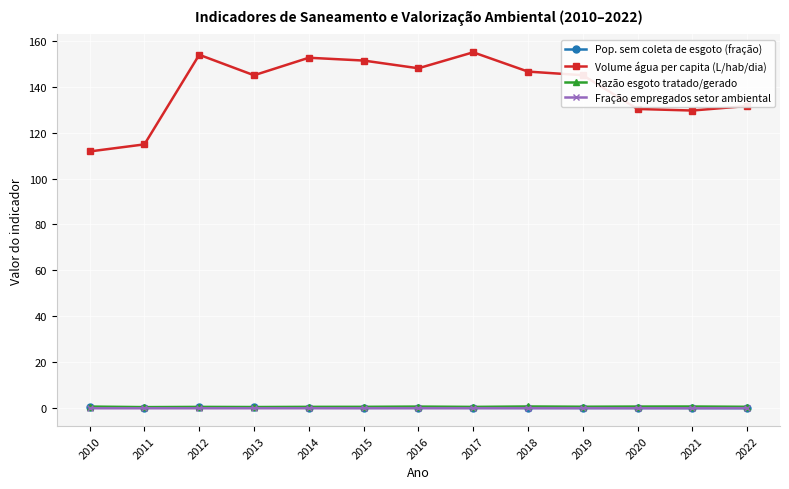

What is the value of the Volume água per capita (L/hab/dia) point at the 12th from the left?

129.6